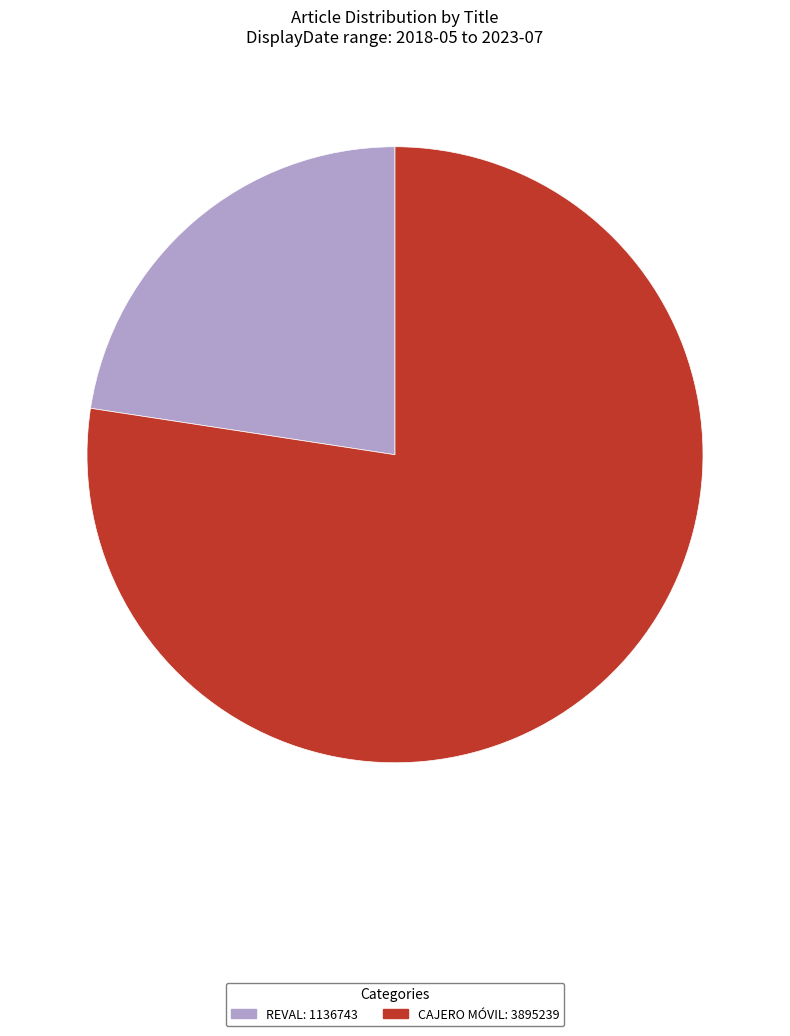

Rank the categories by value from lowest to highest.

REVAL, CAJERO MÓVIL